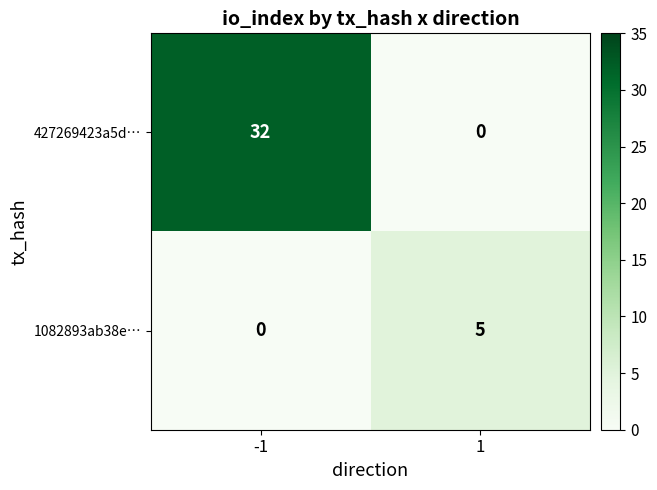

At which category is the sum across all series the highest?

-1